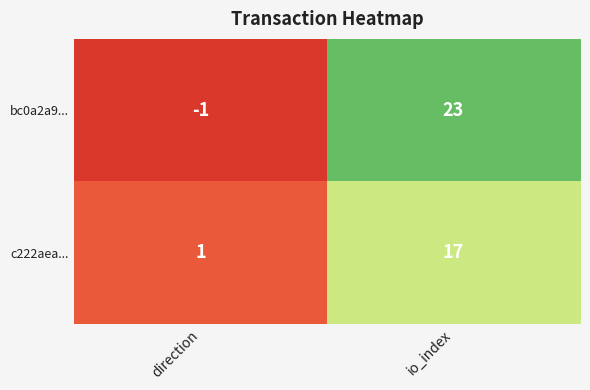

What is the spread (max minus min) of values at io_index?

6